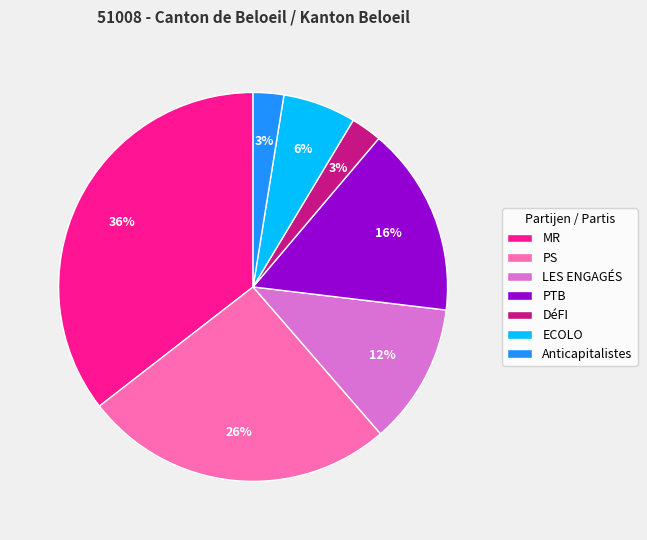

To the nearest percent, what portion does Anticapitalistes represent?

3%